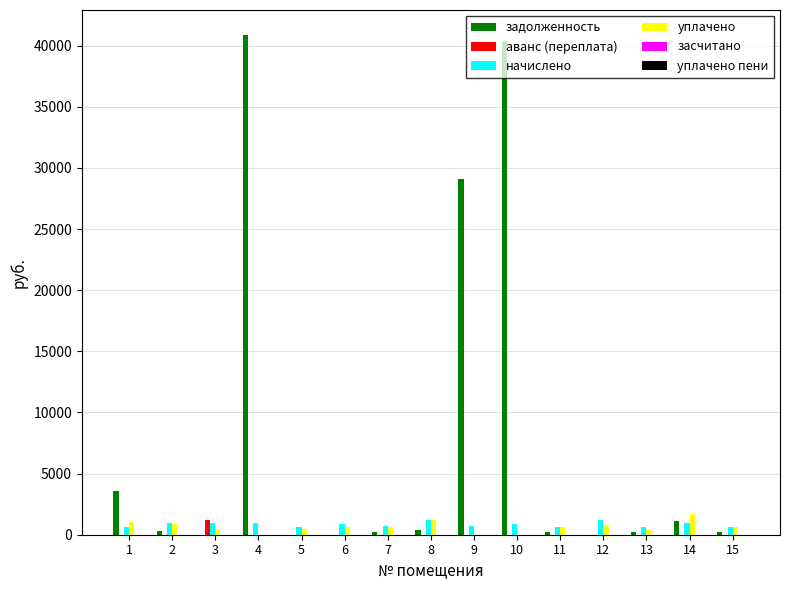

What is the sum of all начислено values?

12654.8